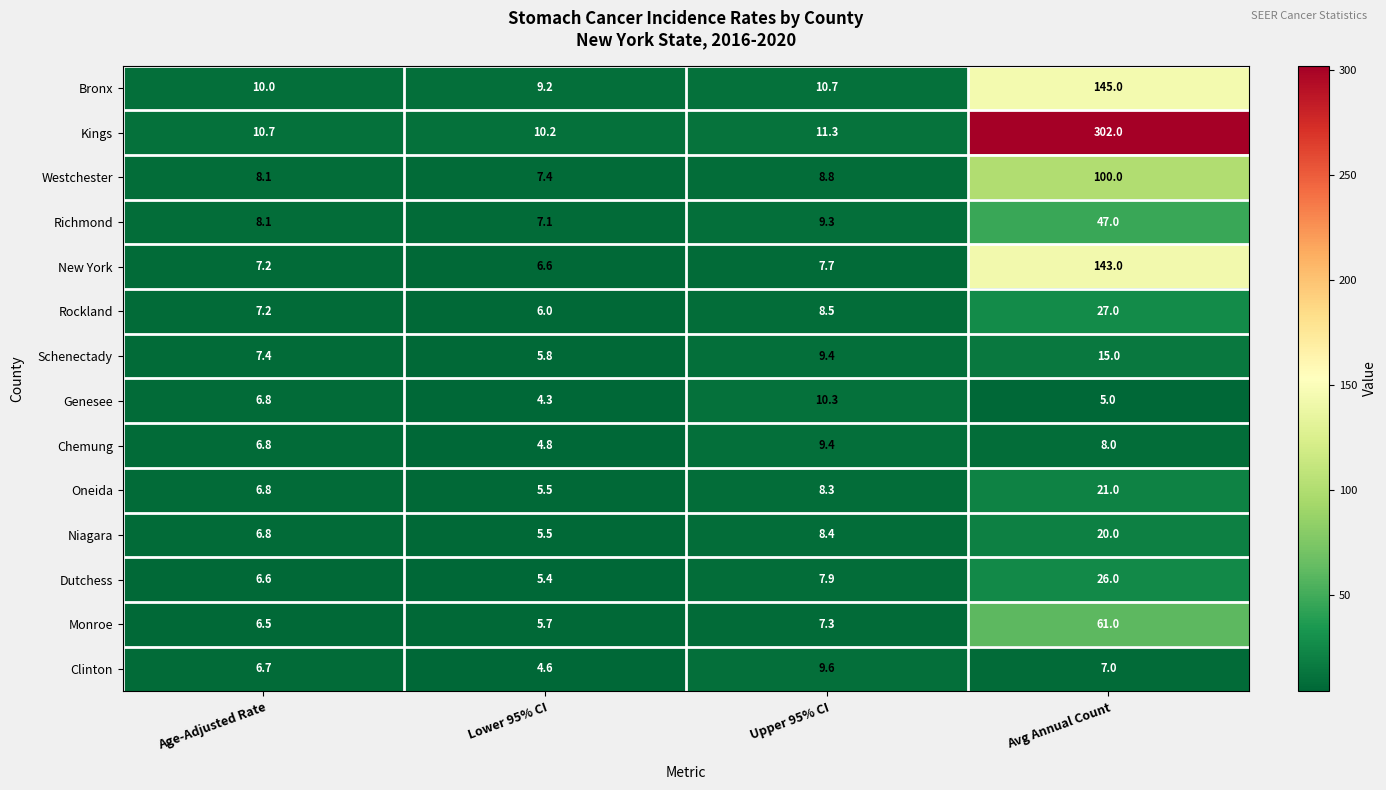

Is it true that Monroe equals 61.0 at Avg Annual Count?

True